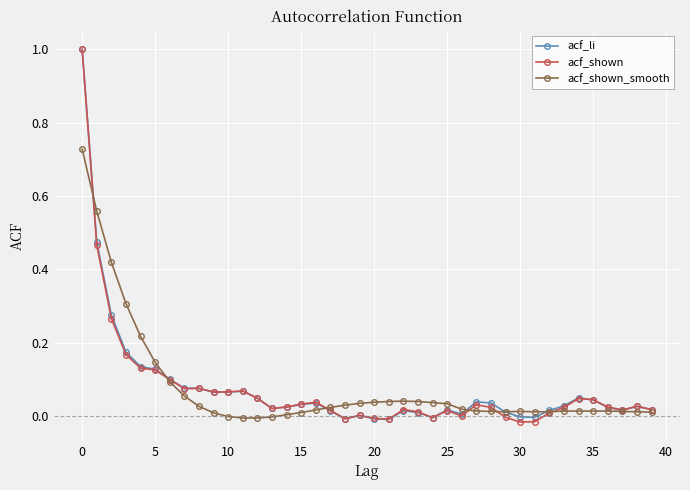

What is the highest value of the acf_li series?

1.0